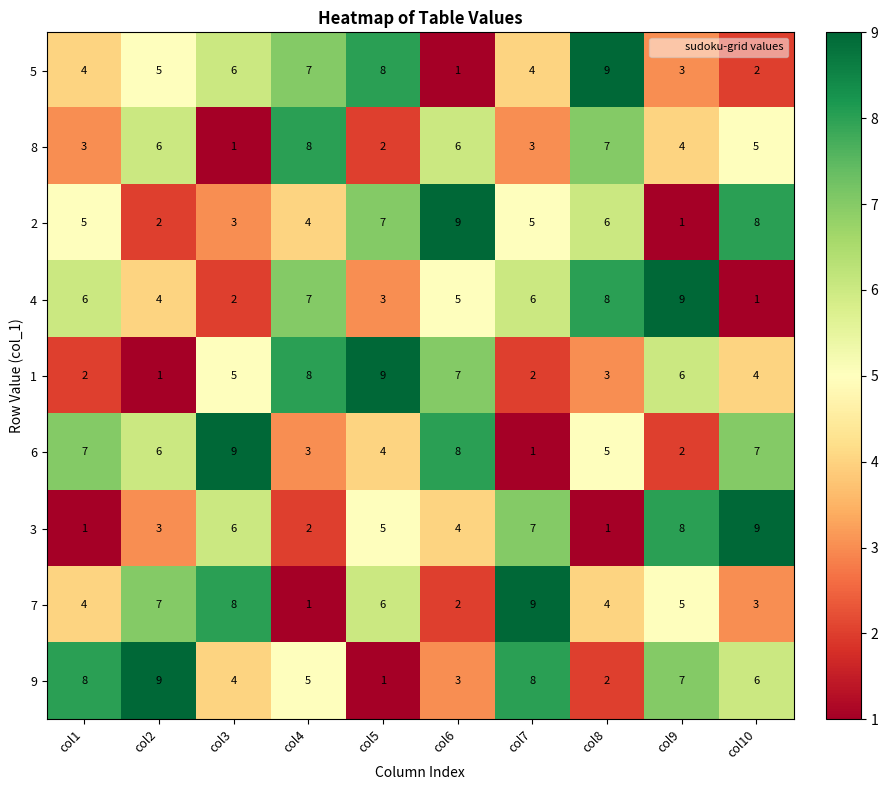

What is the difference between the maximum and minimum values in the 1 series?

8